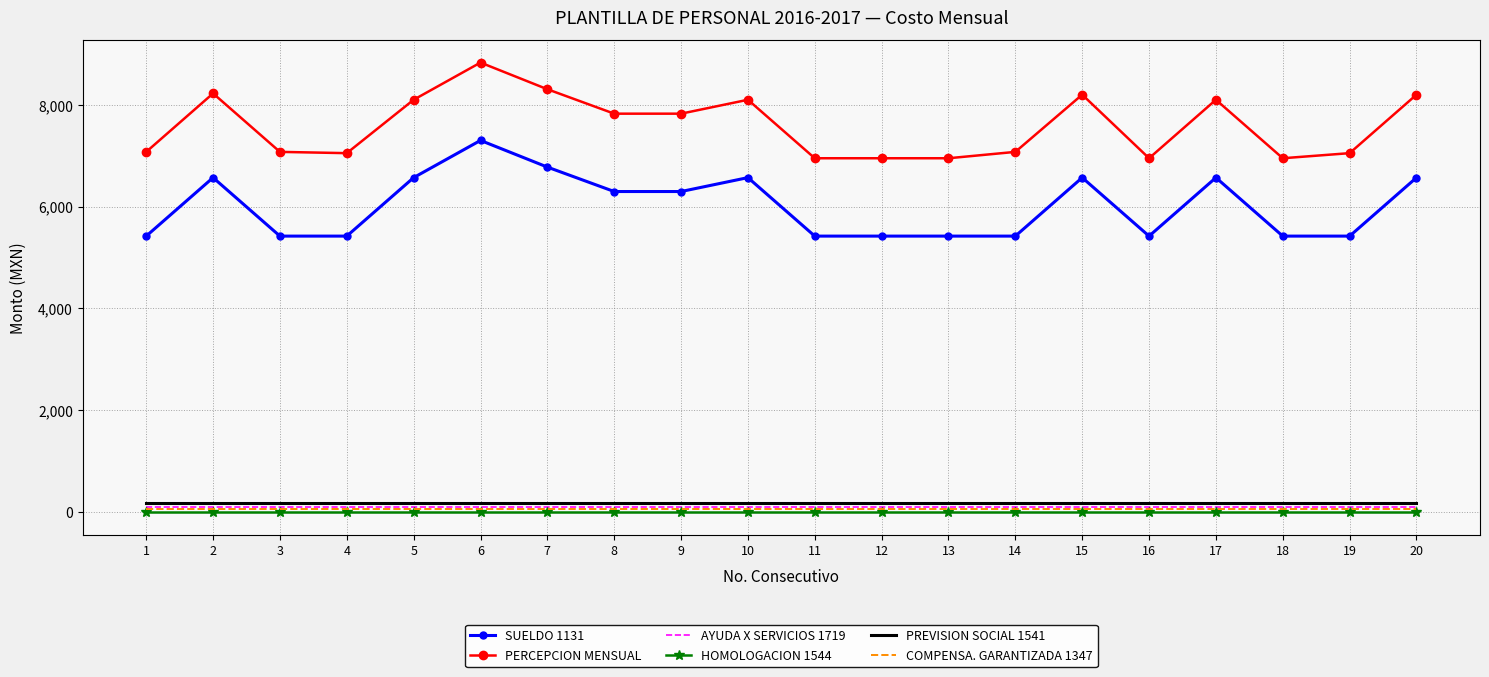

Count the number of data series in this chart.

6